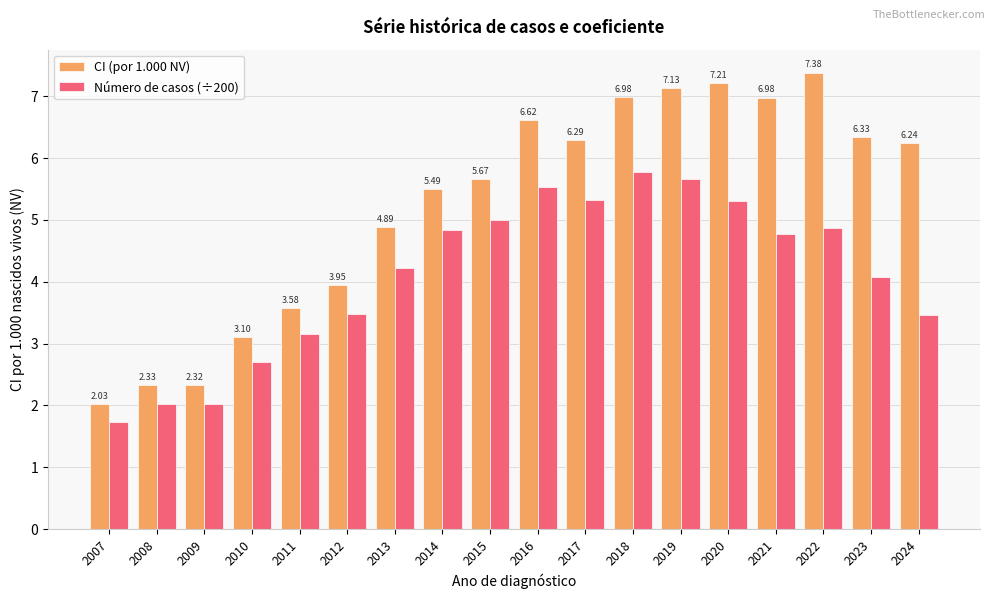

What is the difference between the maximum and minimum values in the CI (por 1.000 NV) series?

5.4